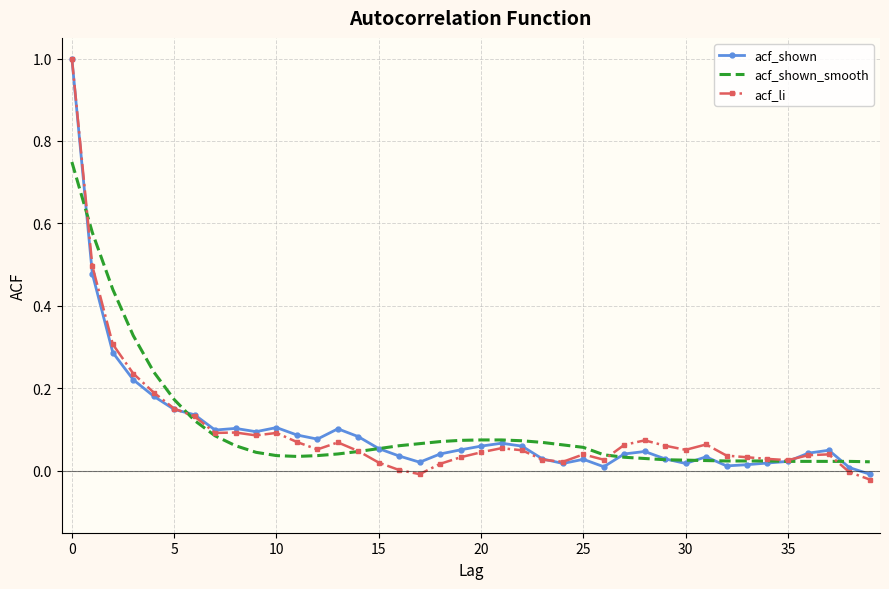

What are all the series names shown in the legend?

acf_shown, acf_shown_smooth, acf_li